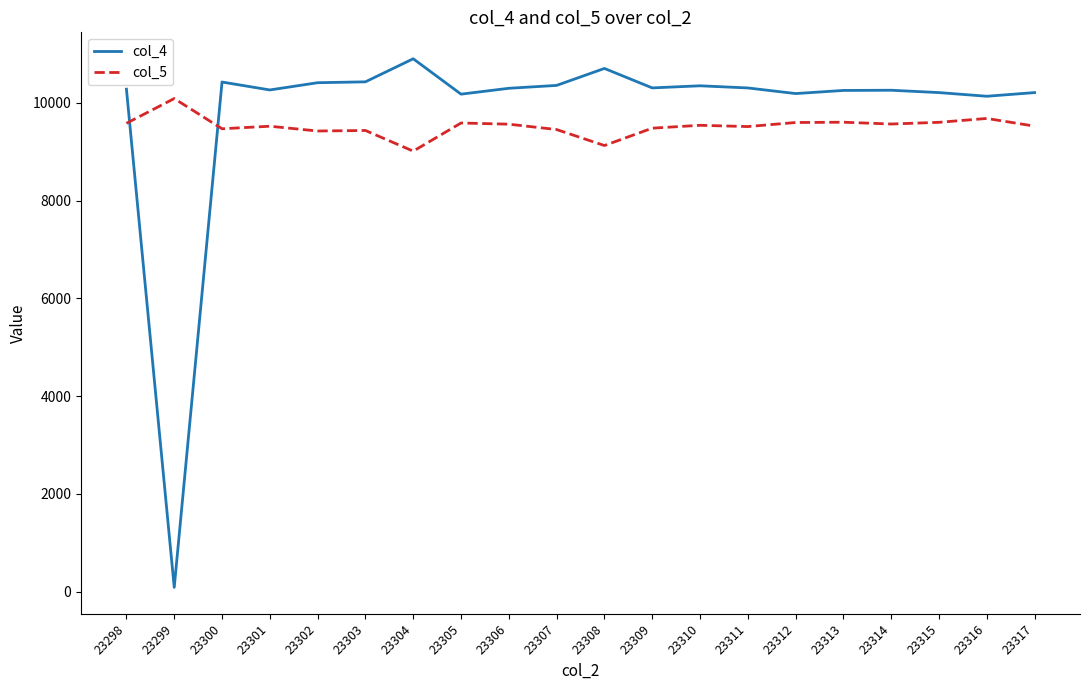

Which category has the lowest value across all series?

23299